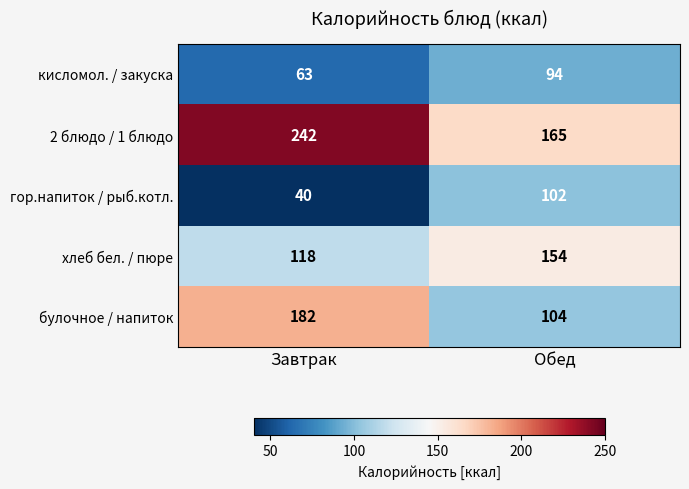

What is the spread (max minus min) of values at Завтрак?

202